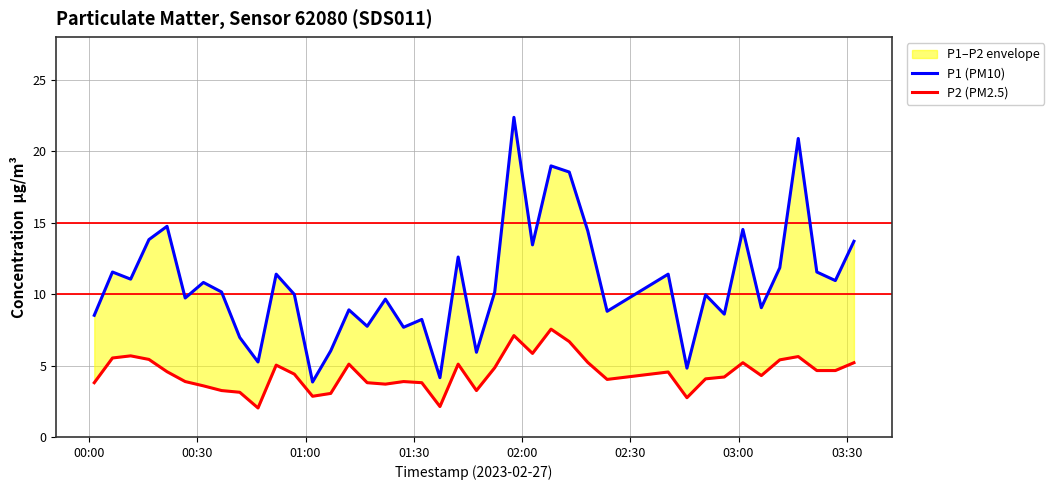

Reading left to right, transcribe all the data shown in this chart.

P1 (PM10): 8.5	11.6	11.1	13.8	14.8	9.7	10.8	10.2	7.0	5.2	11.4	10.0	3.9	6.0	8.9	7.8	9.7	7.7	8.2	4.2	12.6	5.9	10.2	22.4	13.4	19.0	18.6	14.4	8.8	11.4	4.8	9.9	8.6	14.5	9.1	11.8	20.9	11.6	10.9	13.7
P2 (PM2.5): 3.8	5.5	5.7	5.4	4.6	3.9	3.6	3.2	3.1	2.0	5.0	4.4	2.9	3.0	5.1	3.8	3.7	3.9	3.8	2.1	5.1	3.2	4.8	7.1	5.8	7.5	6.7	5.2	4.0	4.5	2.8	4.1	4.2	5.2	4.3	5.4	5.6	4.7	4.7	5.2